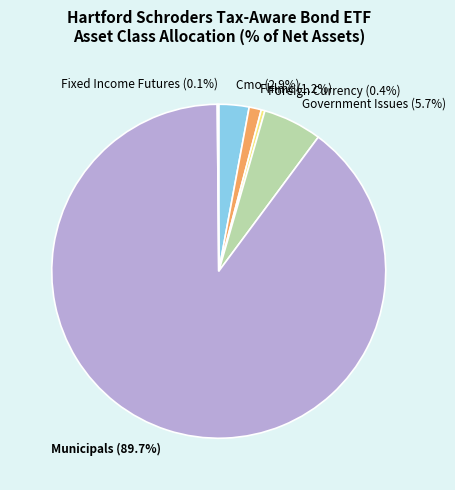

Is Municipals the majority of the pie?

Yes